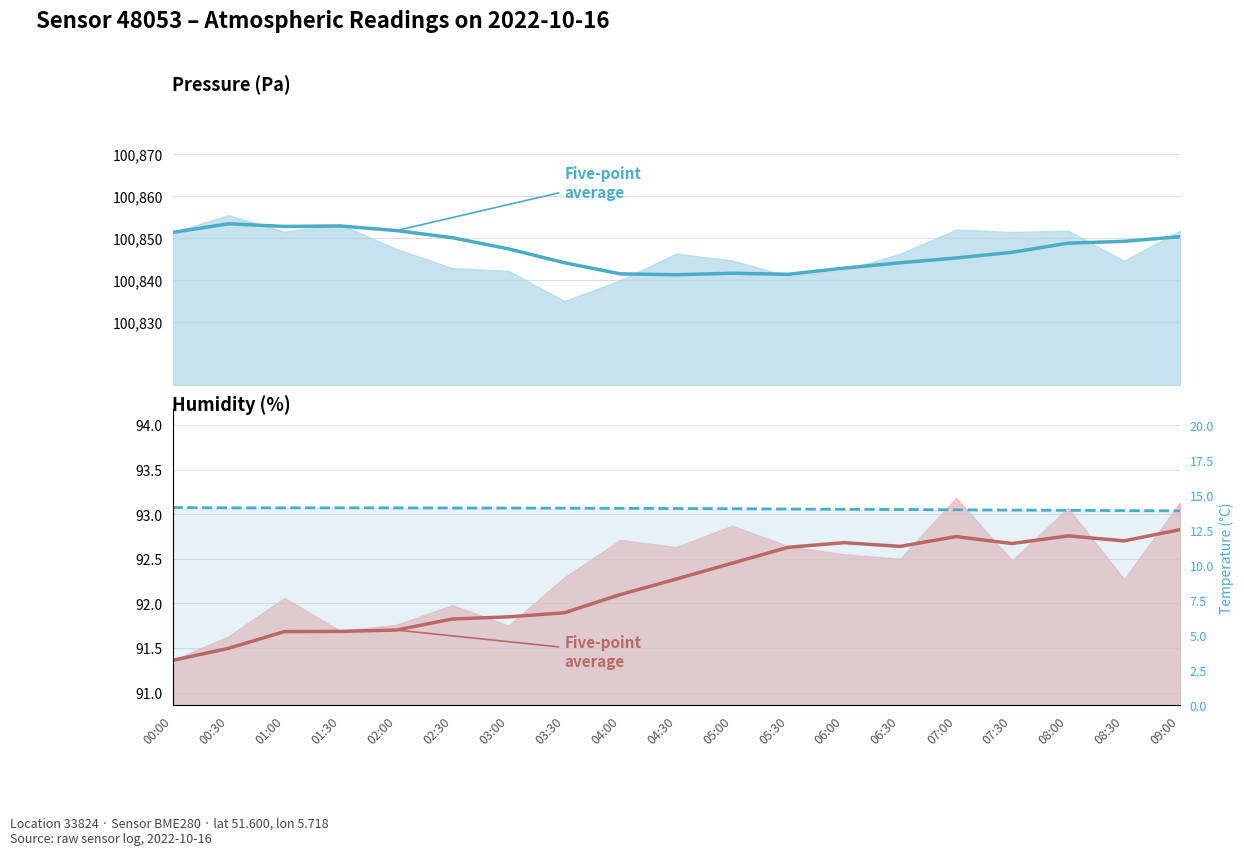

At how many categories does at least one series exceed 64952?

19